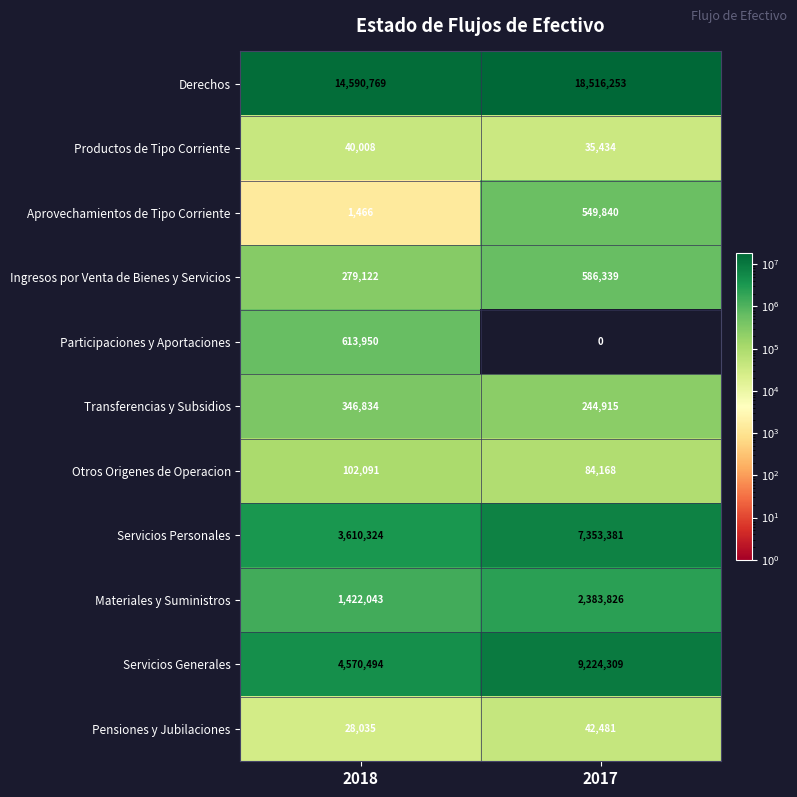

Which series has the largest total across all categories?

Derechos